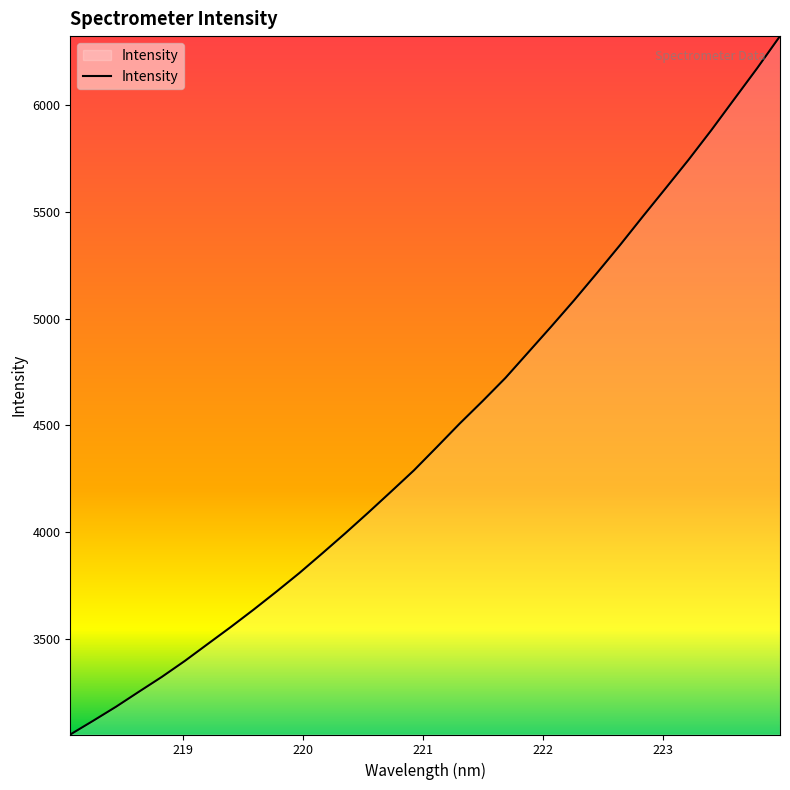

What is the difference between the maximum and minimum values?

3271.3